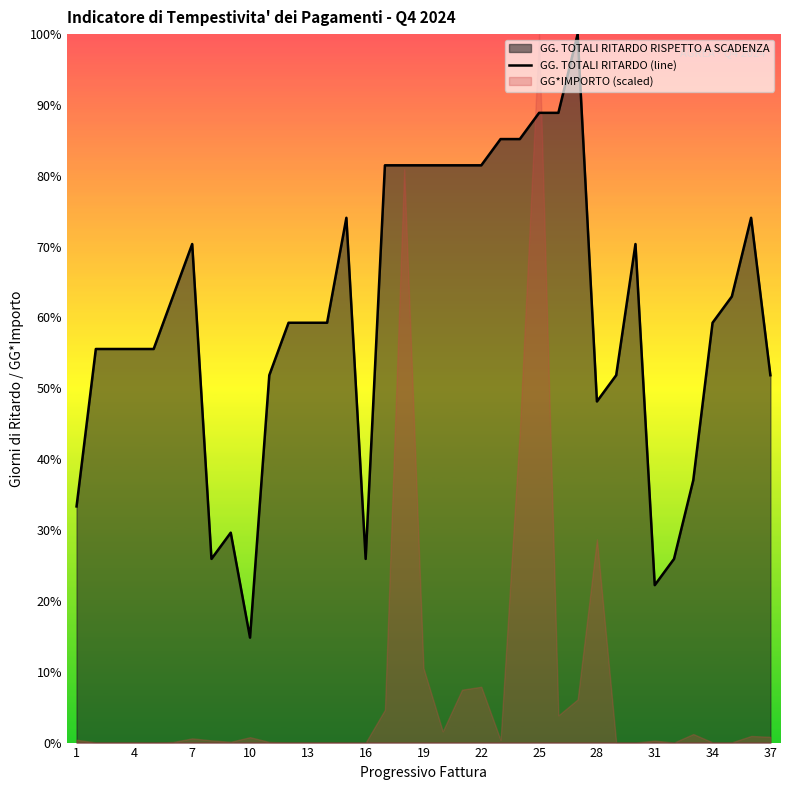

The GG. TOTALI RITARDO (line) series shows 81.5 at 22. True or false?

True